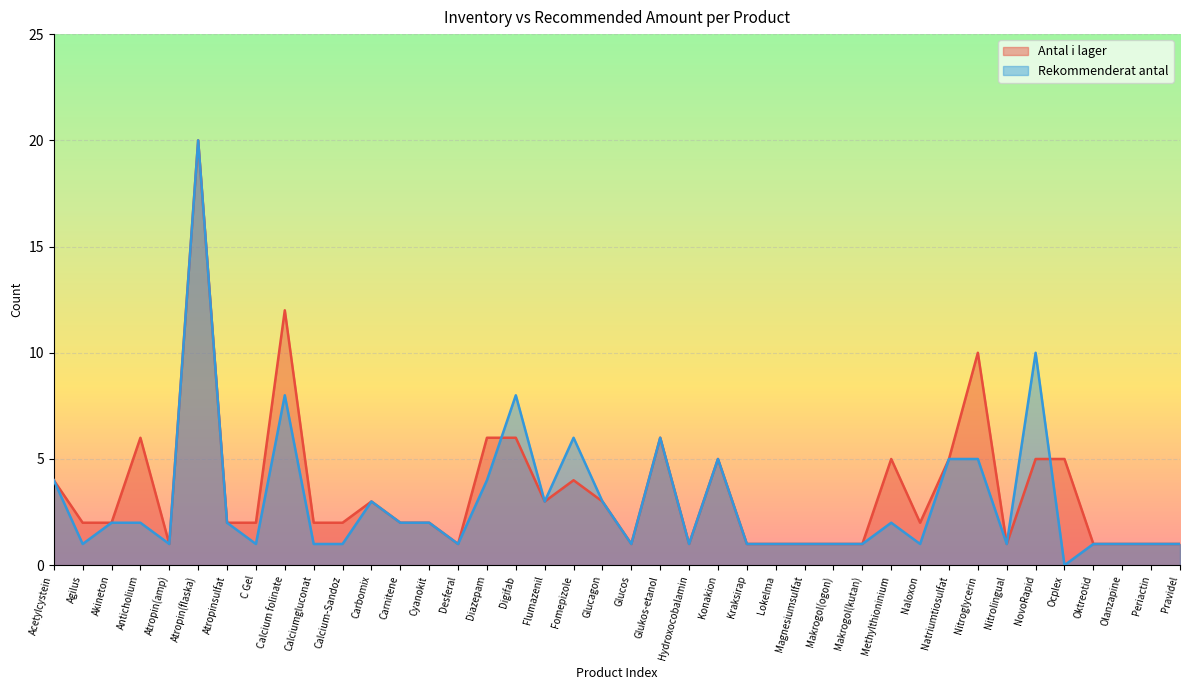

How many lines are shown in the chart?

2